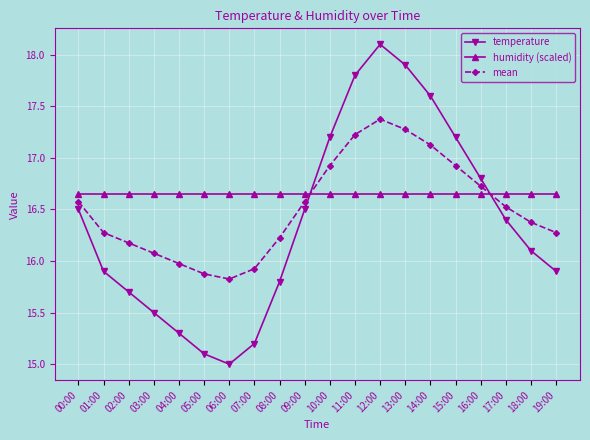

Where does the mean series first go above 16?

00:00